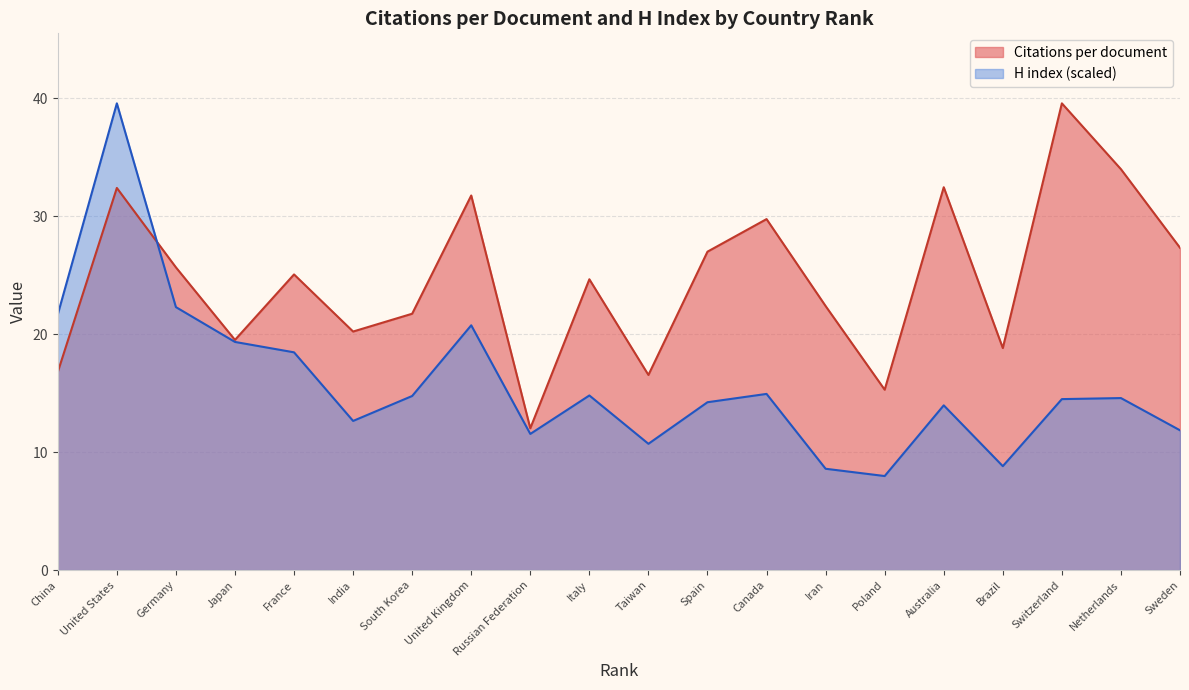

What is the difference between the highest and lowest values at Brazil?

10.0